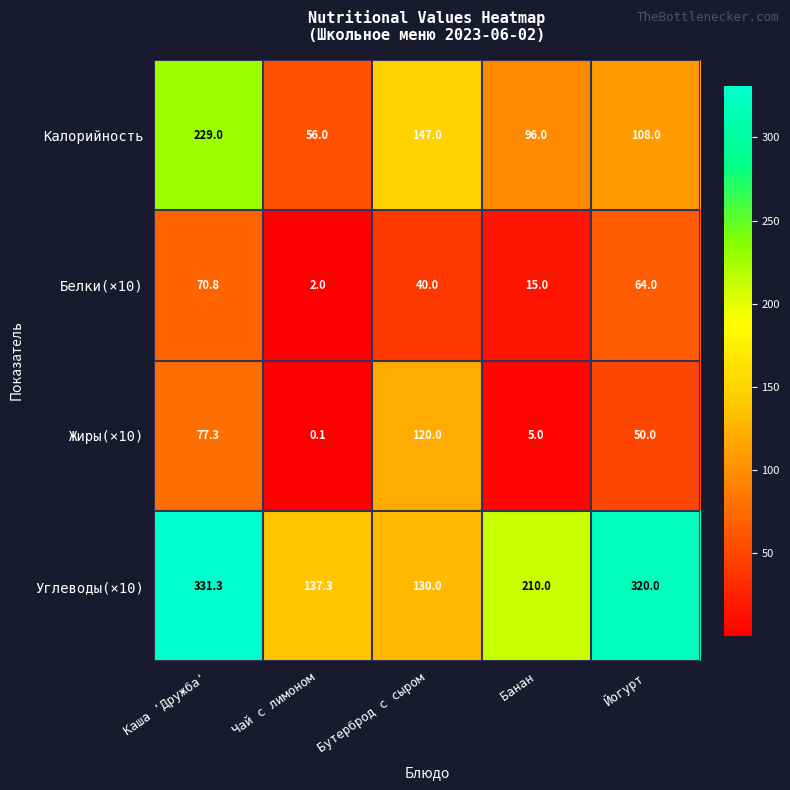

Reading left to right, extract all data points from this chart.

Калорийность: Каша 'Дружба'=229.0	Чай с лимоном=56.0	Бутерброд с сыром=147.0	Банан=96.0	Йогурт=108.0
Белки(×10): Каша 'Дружба'=70.8	Чай с лимоном=2.0	Бутерброд с сыром=40.0	Банан=15.0	Йогурт=64.0
Жиры(×10): Каша 'Дружба'=77.3	Чай с лимоном=0.1	Бутерброд с сыром=120.0	Банан=5.0	Йогурт=50.0
Углеводы(×10): Каша 'Дружба'=331.3	Чай с лимоном=137.3	Бутерброд с сыром=130.0	Банан=210.0	Йогурт=320.0